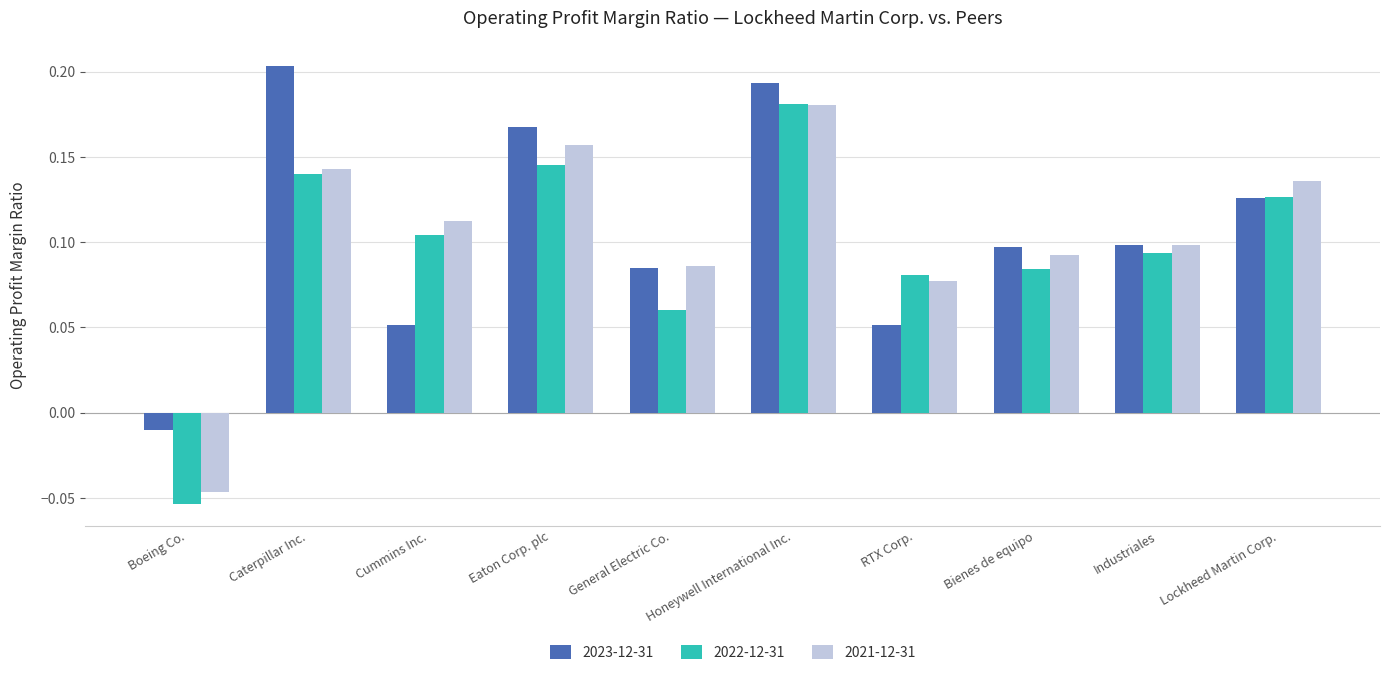

At which label does 2023-12-31 first exceed 0?

Caterpillar Inc.